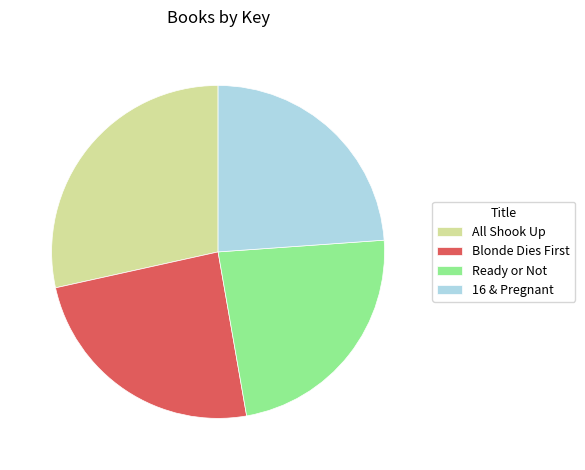

What is the ratio of the value at Ready or Not to the value at All Shook Up?

0.8